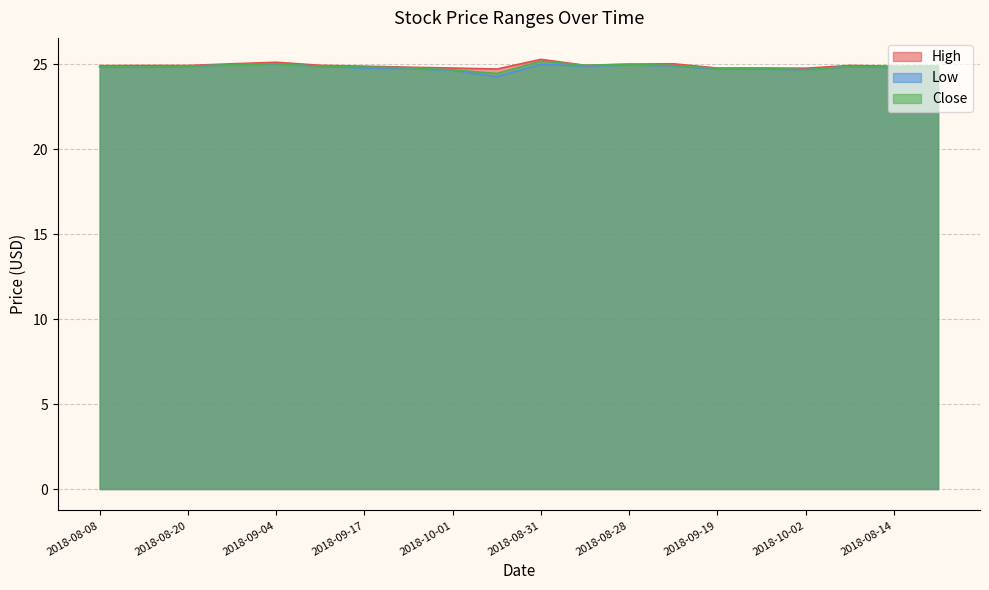

Which series has the largest range (max minus min)?

Low